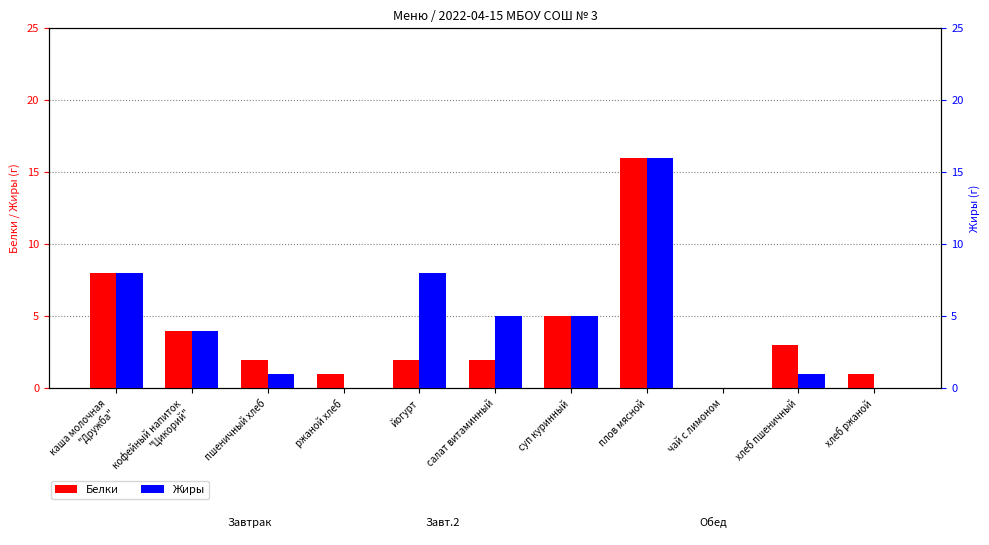

What position from the right is суп куринный?

5